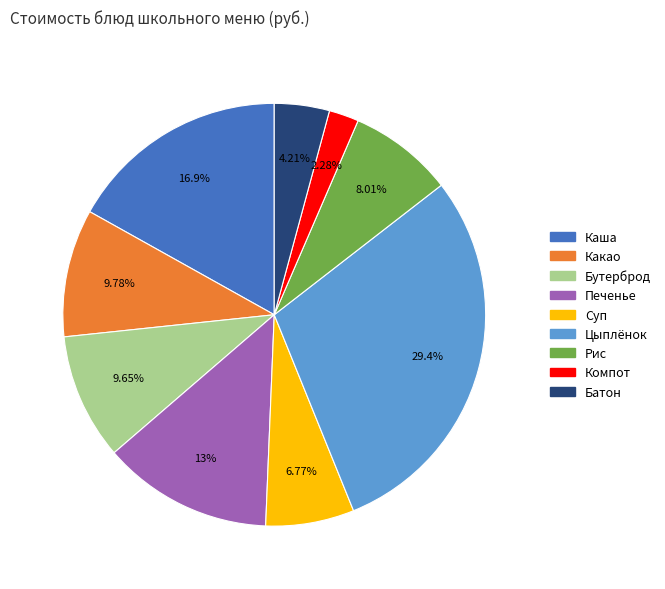

How many segments does this pie chart have?

9